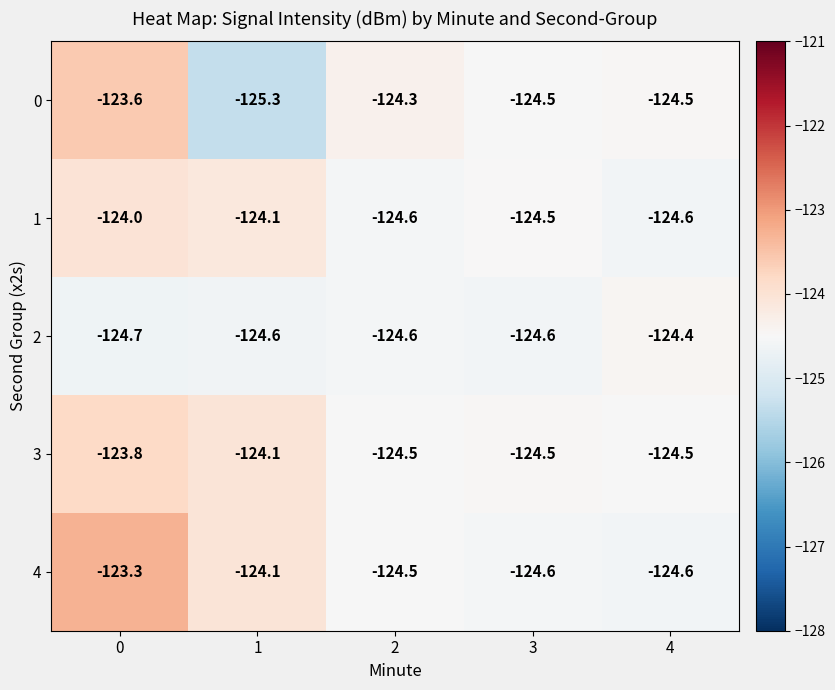

Reading left to right, list all the values displayed in this chart.

0: -123.6	-125.3	-124.3	-124.5	-124.5
1: -124.0	-124.1	-124.6	-124.5	-124.6
2: -124.7	-124.6	-124.6	-124.6	-124.4
3: -123.8	-124.1	-124.5	-124.5	-124.5
4: -123.3	-124.1	-124.5	-124.6	-124.6